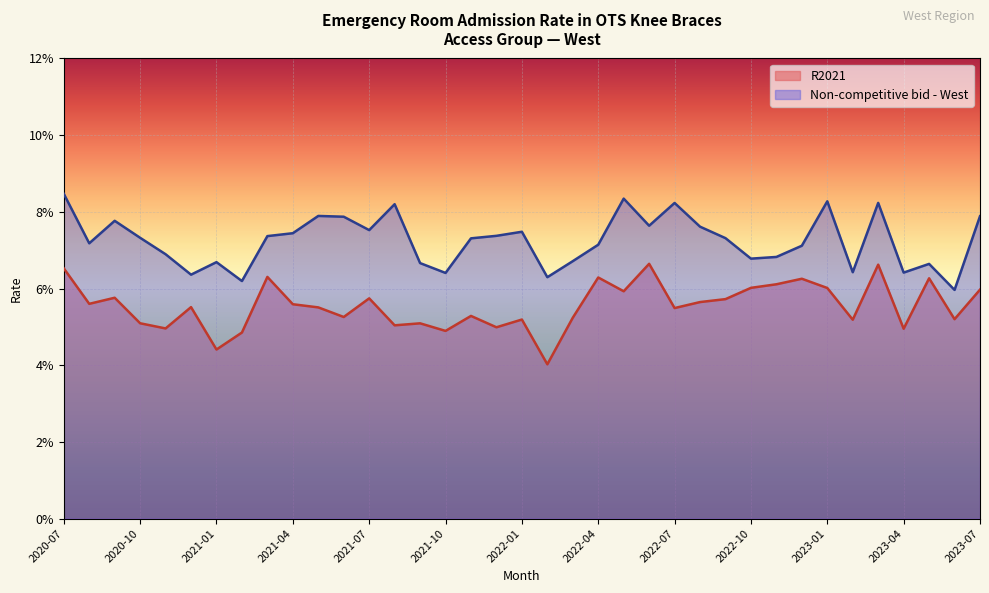

Reading left to right, what are all the values shown in this chart?

R2021: 2020-07=0.1	2020-08=0.1	2020-09=0.1	2020-10=0.1	2020-11=0.0	2020-12=0.1	2021-01=0.0	2021-02=0.0	2021-03=0.1	2021-04=0.1	2021-05=0.1	2021-06=0.1	2021-07=0.1	2021-08=0.1	2021-09=0.1	2021-10=0.0	2021-11=0.1	2021-12=0.0	2022-01=0.1	2022-02=0.0	2022-03=0.1	2022-04=0.1	2022-05=0.1	2022-06=0.1	2022-07=0.1	2022-08=0.1	2022-09=0.1	2022-10=0.1	2022-11=0.1	2022-12=0.1	2023-01=0.1	2023-02=0.1	2023-03=0.1	2023-04=0.0	2023-05=0.1	2023-06=0.1	2023-07=0.1
Non-competitive bid - West: 2020-07=0.1	2020-08=0.1	2020-09=0.1	2020-10=0.1	2020-11=0.1	2020-12=0.1	2021-01=0.1	2021-02=0.1	2021-03=0.1	2021-04=0.1	2021-05=0.1	2021-06=0.1	2021-07=0.1	2021-08=0.1	2021-09=0.1	2021-10=0.1	2021-11=0.1	2021-12=0.1	2022-01=0.1	2022-02=0.1	2022-03=0.1	2022-04=0.1	2022-05=0.1	2022-06=0.1	2022-07=0.1	2022-08=0.1	2022-09=0.1	2022-10=0.1	2022-11=0.1	2022-12=0.1	2023-01=0.1	2023-02=0.1	2023-03=0.1	2023-04=0.1	2023-05=0.1	2023-06=0.1	2023-07=0.1